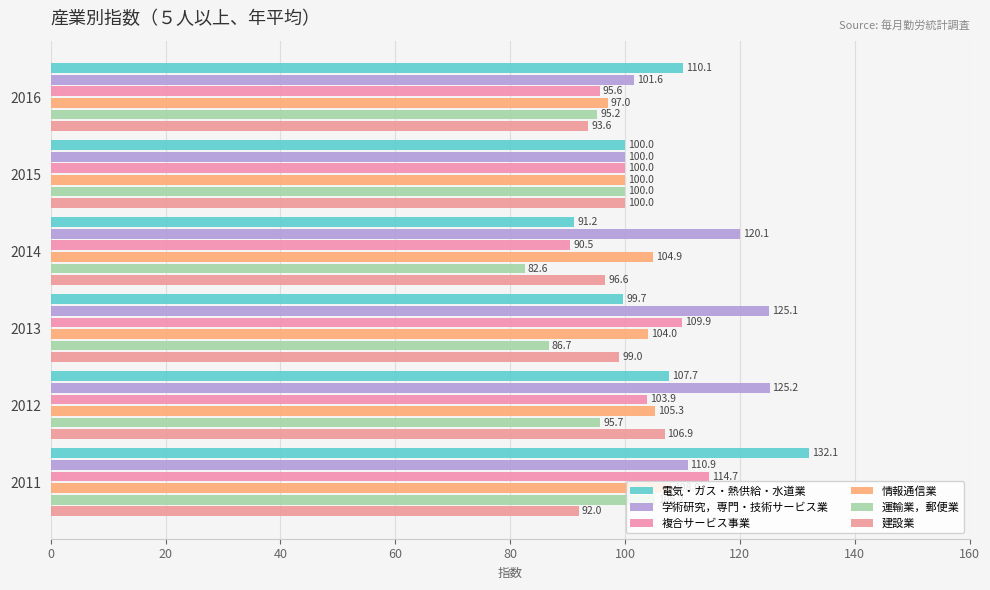

How many data points in 電気・ガス・熱供給・水道業 are less than 107?

3